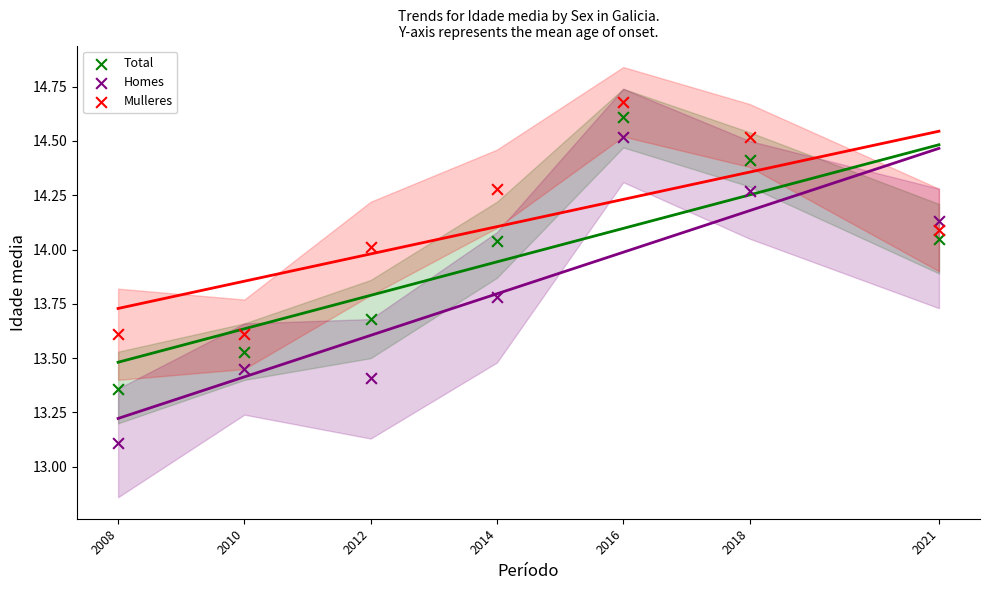

In the Homes series, what Y value is closest to 13?

13.1